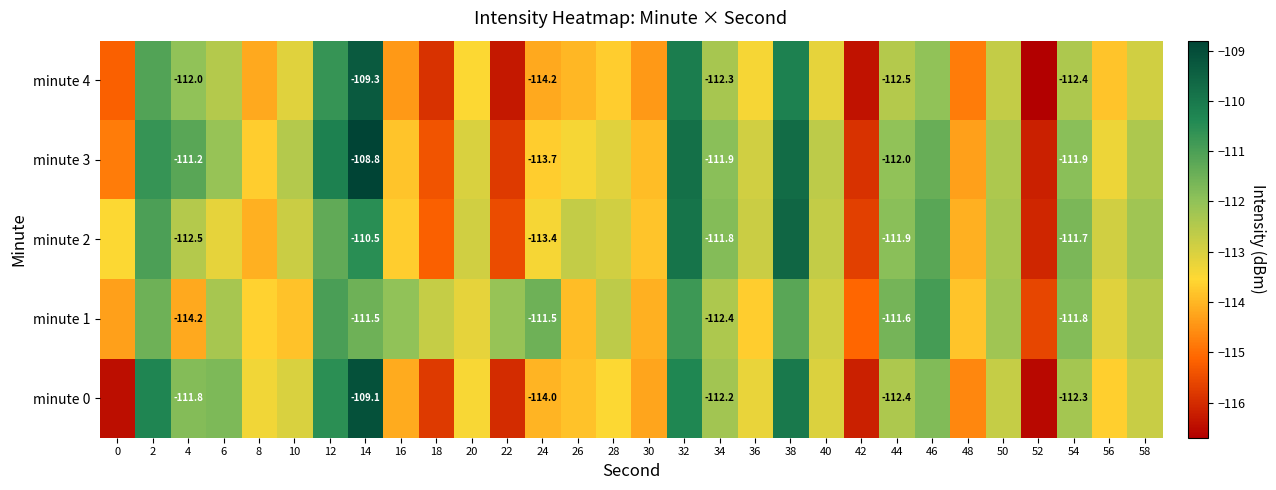

Count the number of categories in the chart.

30